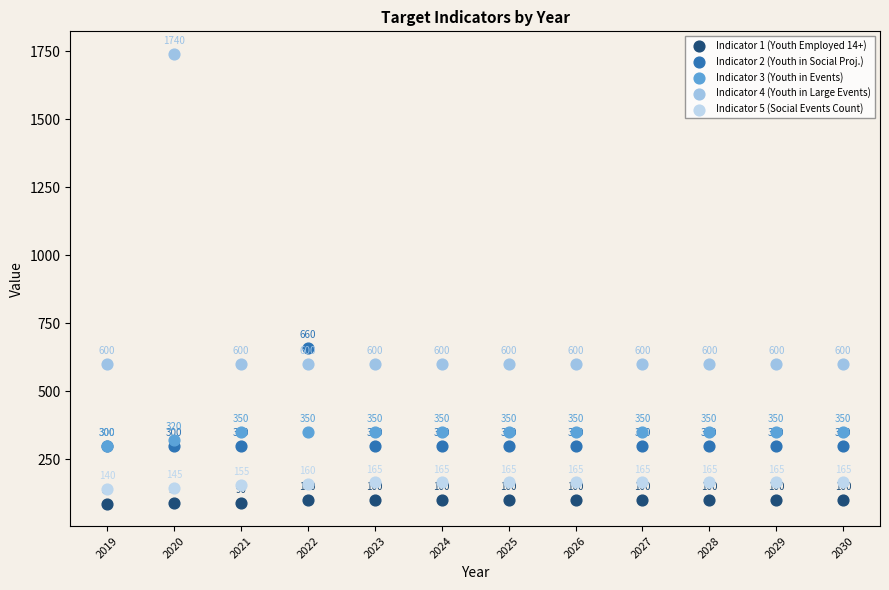

In the Indicator 2 (Youth in Social Proj.) series, what Y value is closest to 480?

300